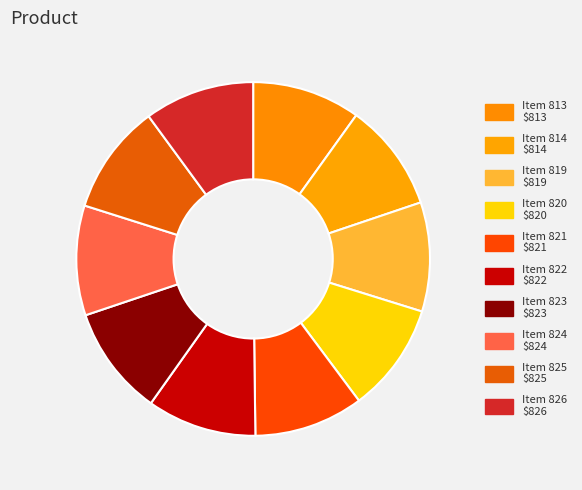

What is the change in value from Item 823 to Item 824?

+1